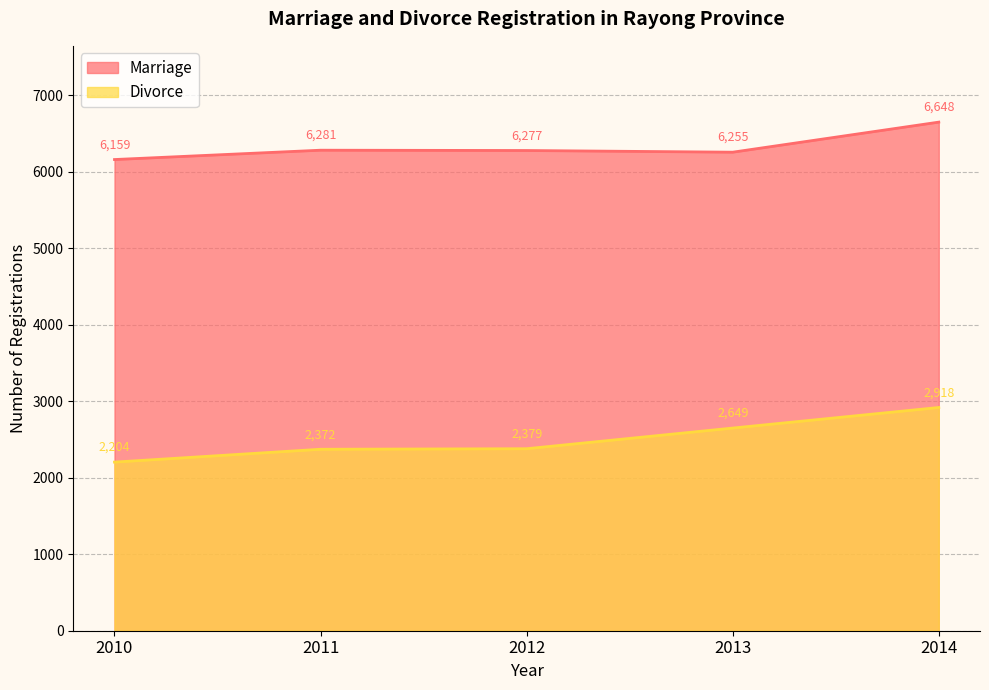

What is the minimum value shown in the chart?

2204